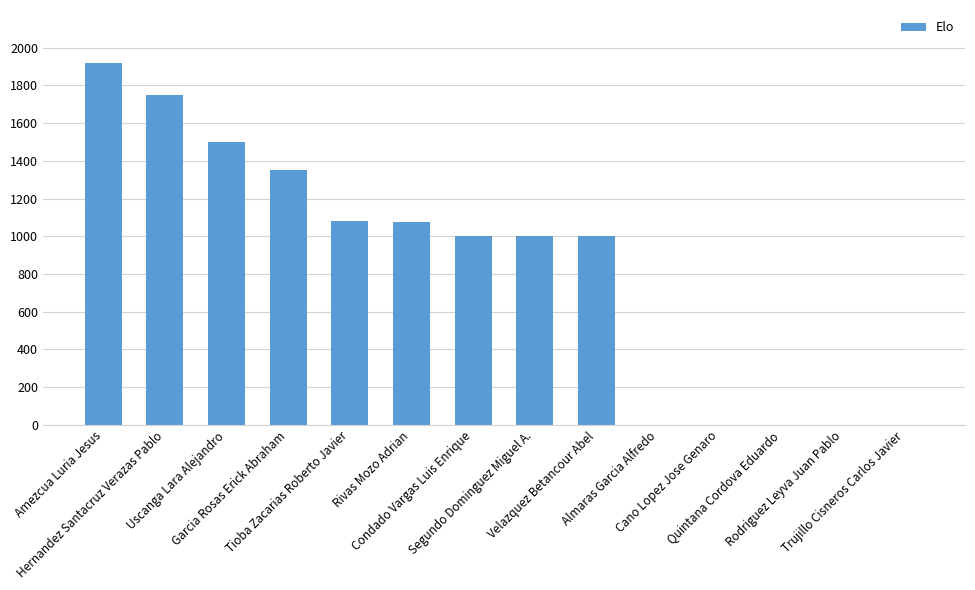

What is the label of the 11th bar from the right?

Garcia Rosas Erick Abraham